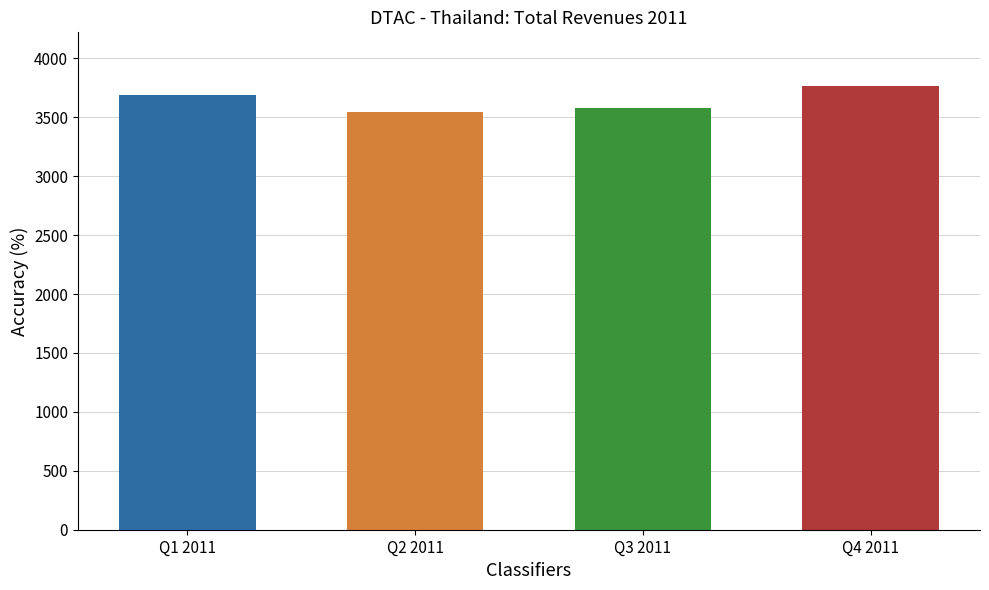

Approximately how many times larger is the value at Q2 2011 compared to Q4 2011?

0.9